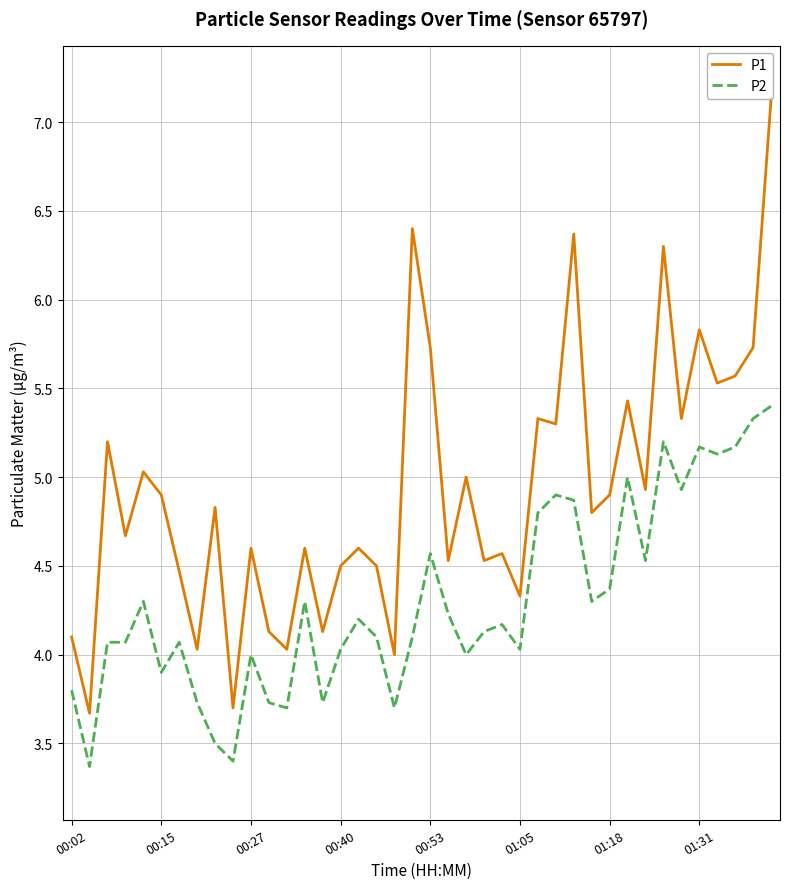

True or false: P1 and P2 intersect in this chart.

False